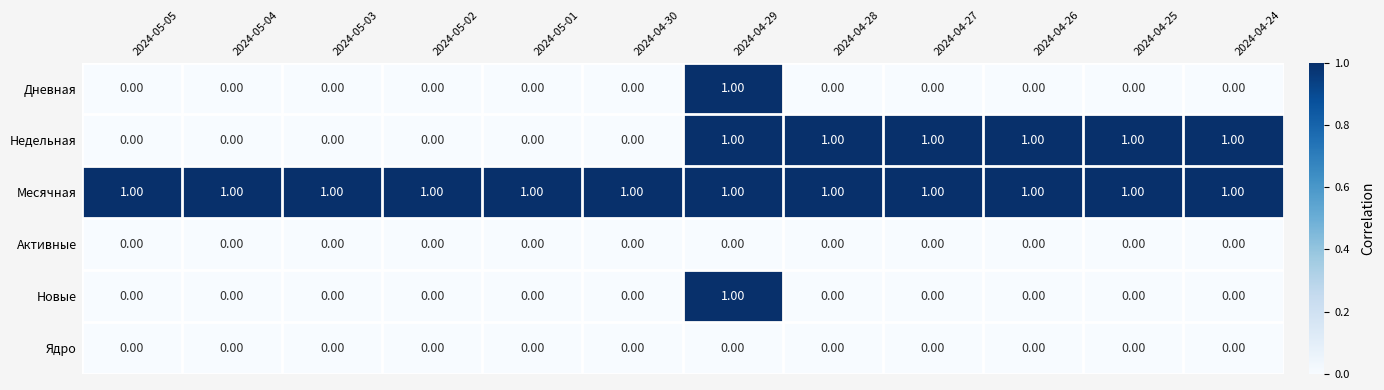

What is the sum of all Месячная values?

12